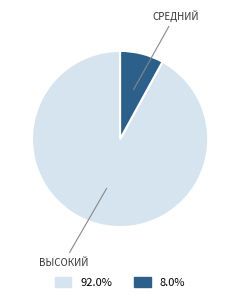

How many segments does this pie chart have?

2